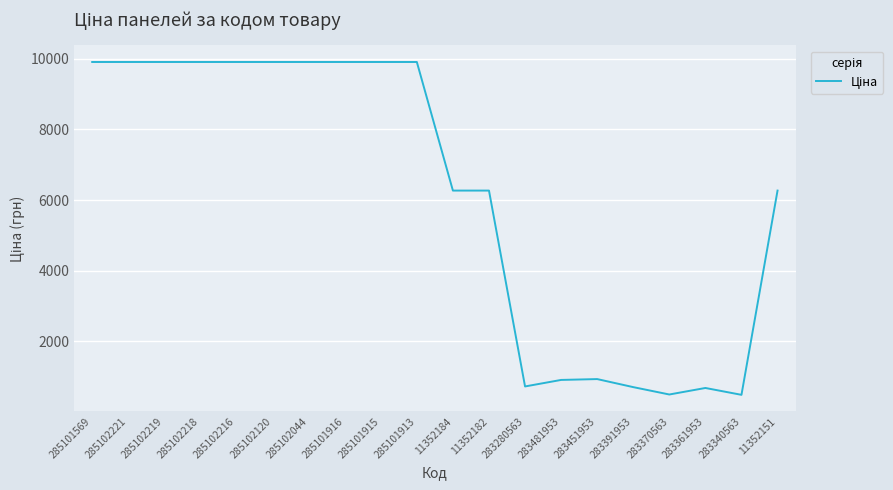

What is the sum of the values at 283481953 and 285101916?

10812.8